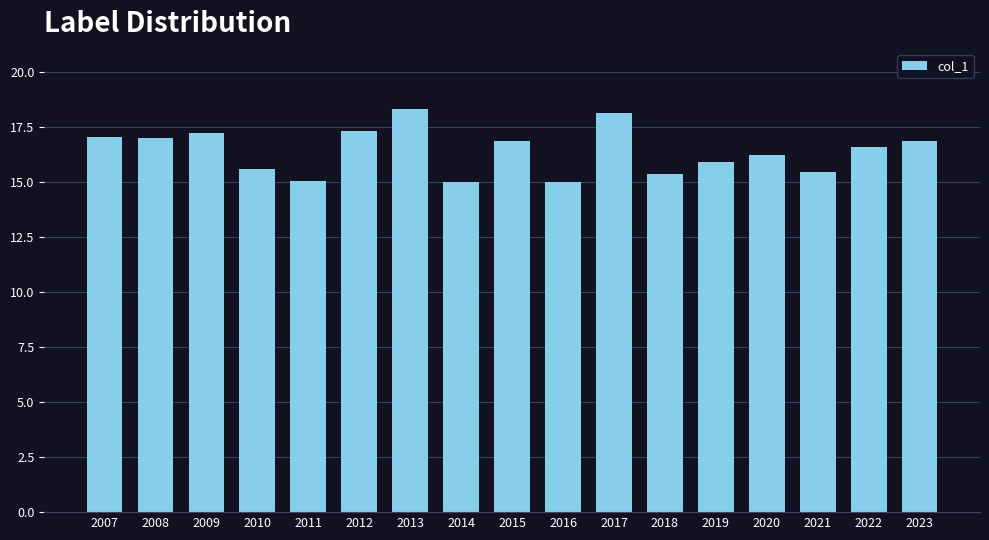

What is the change in value from 2010 to 2016?

-0.6